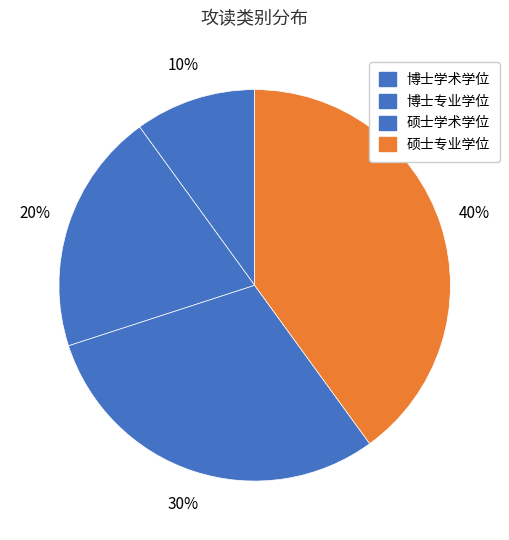

To the nearest percent, what is the average slice percentage?

25%